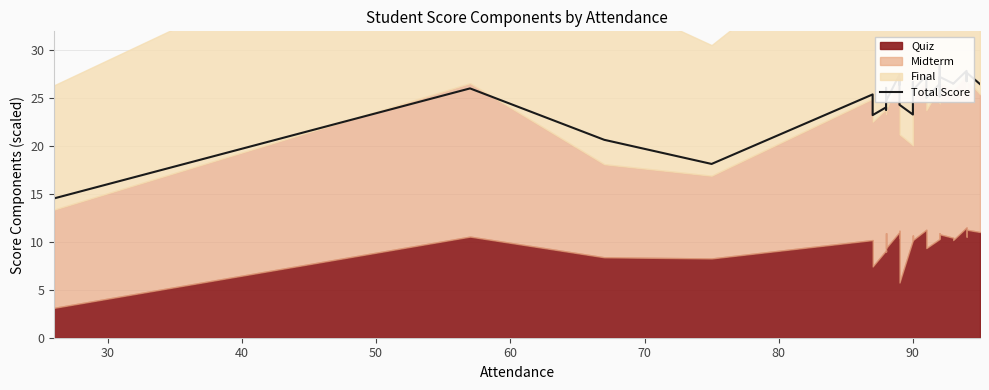

How many interior local peaks (higher than both neighbors) does the data have?

12